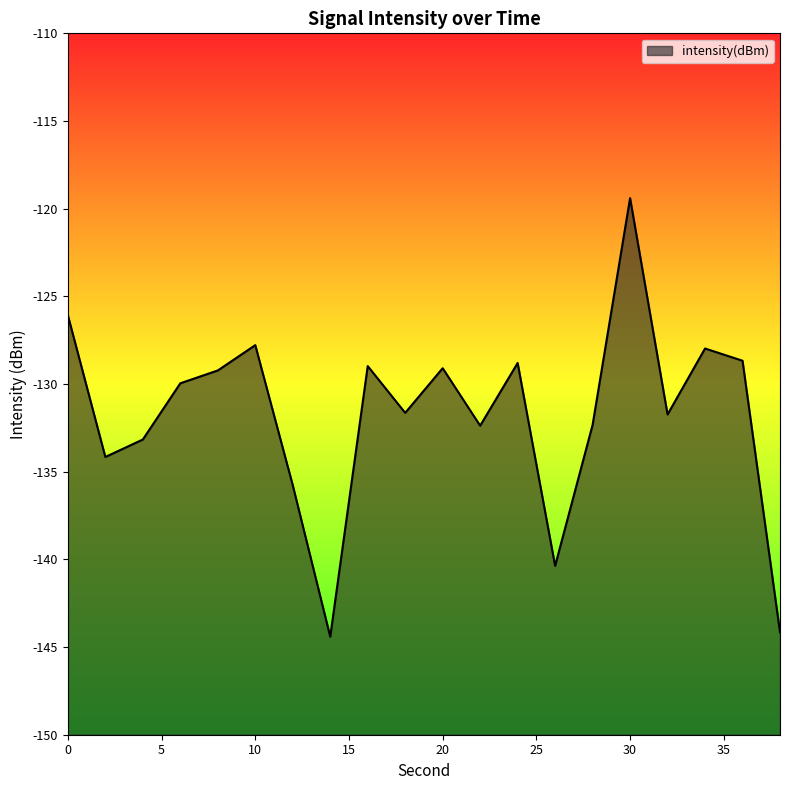

Reading left to right, list all the values displayed in this chart.

0=-126.1	2=-134.2	4=-133.2	6=-130.0	8=-129.2	10=-127.8	12=-135.8	14=-144.4	16=-129.0	18=-131.6	20=-129.1	22=-132.4	24=-128.8	26=-140.4	28=-132.3	30=-119.4	32=-131.7	34=-128.0	36=-128.7	38=-144.2